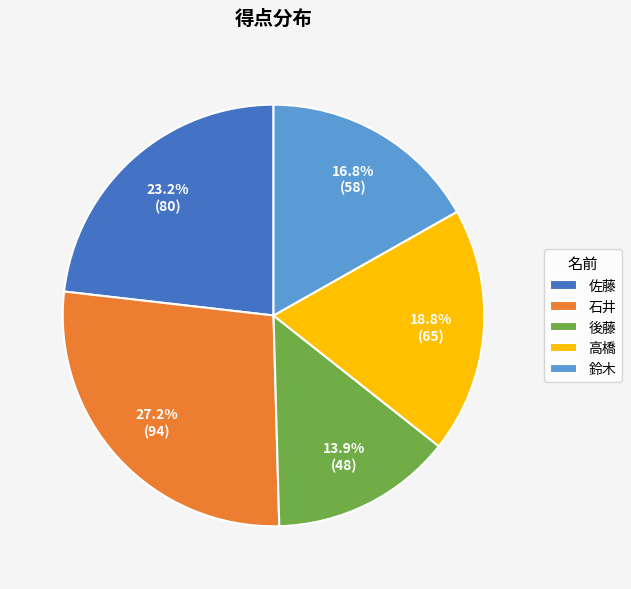

How much of the chart is everything except 佐藤?

76.8%